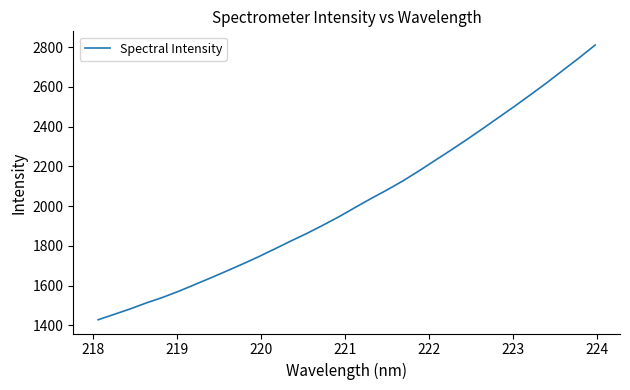

What is the maximum value shown in the chart?

2810.5